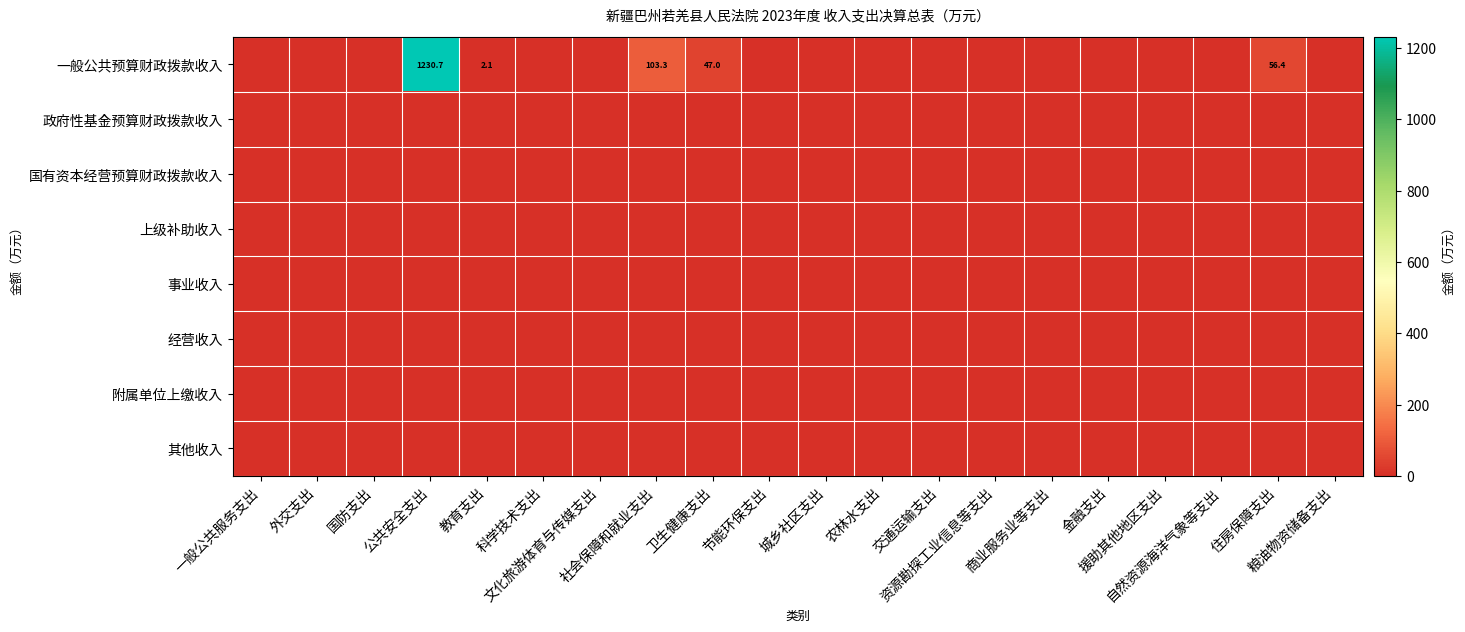

At how many categories does at least one series exceed 1175?

1